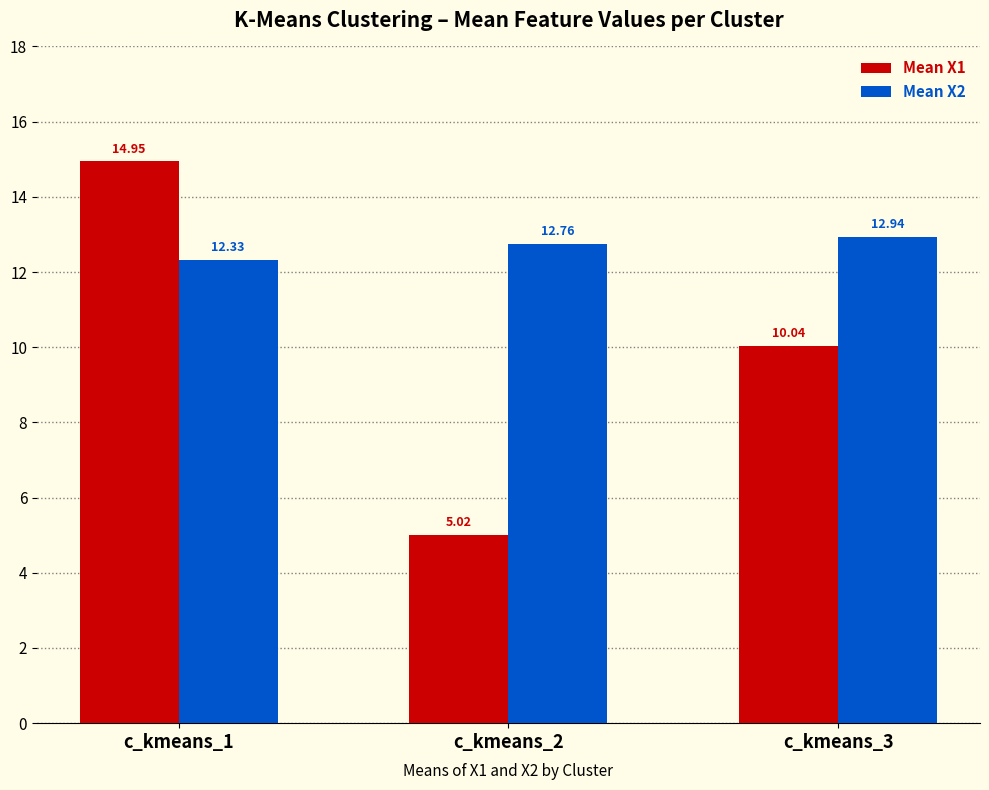

What is the minimum value for Mean X1?

5.0